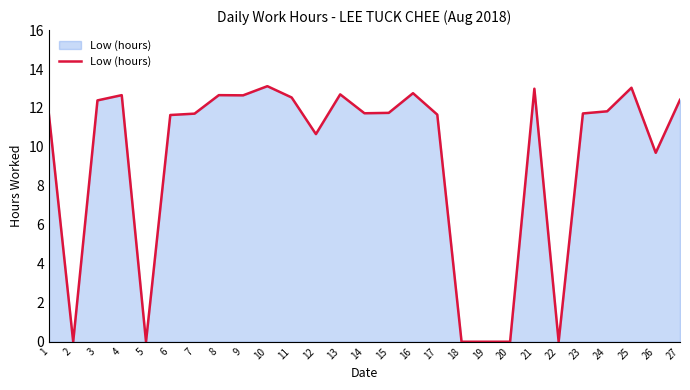

True or false: the data shows 0.0 at 5.

True